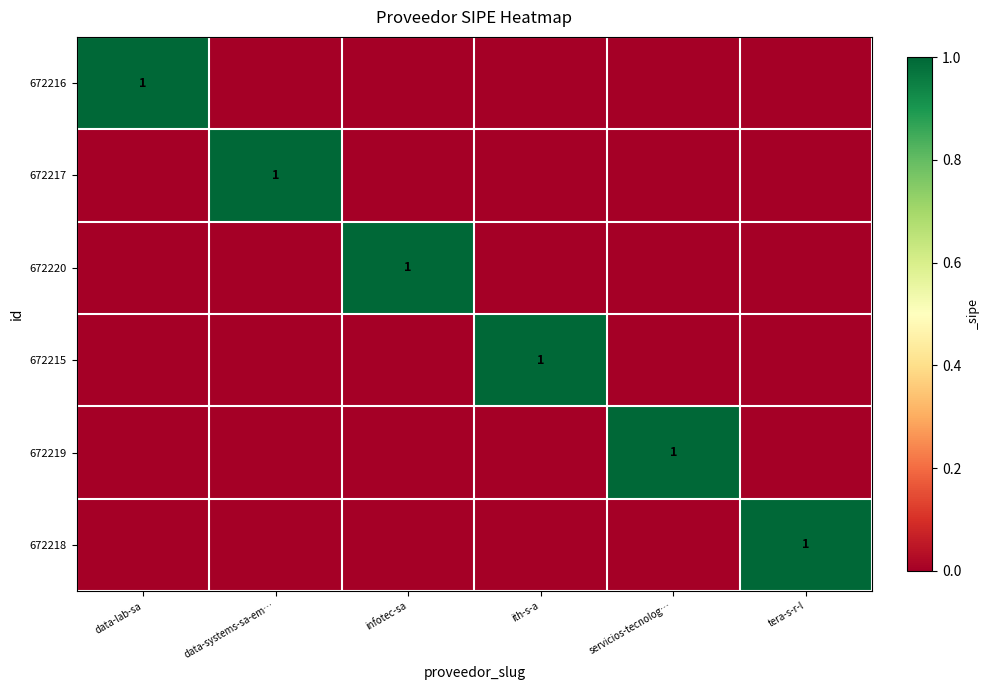

Is it true that 672219 equals 1 at servicios-tecnolog…?

True